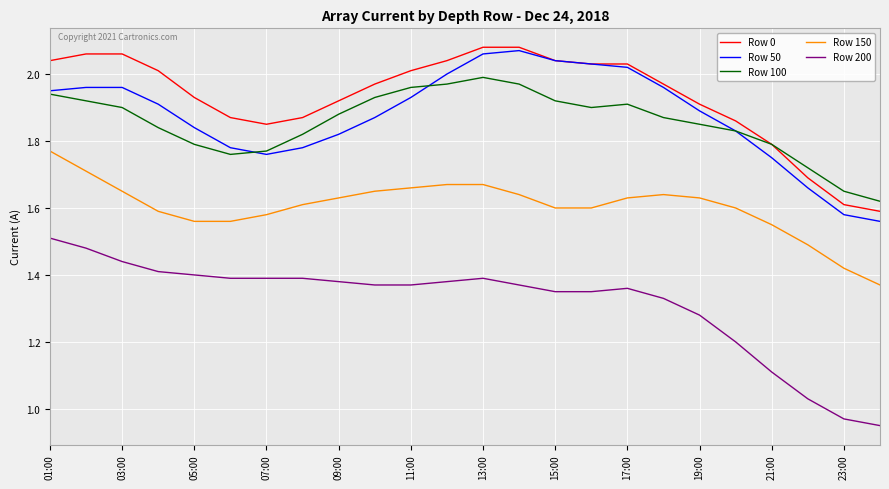

At how many categories does at least one series exceed 1?

24